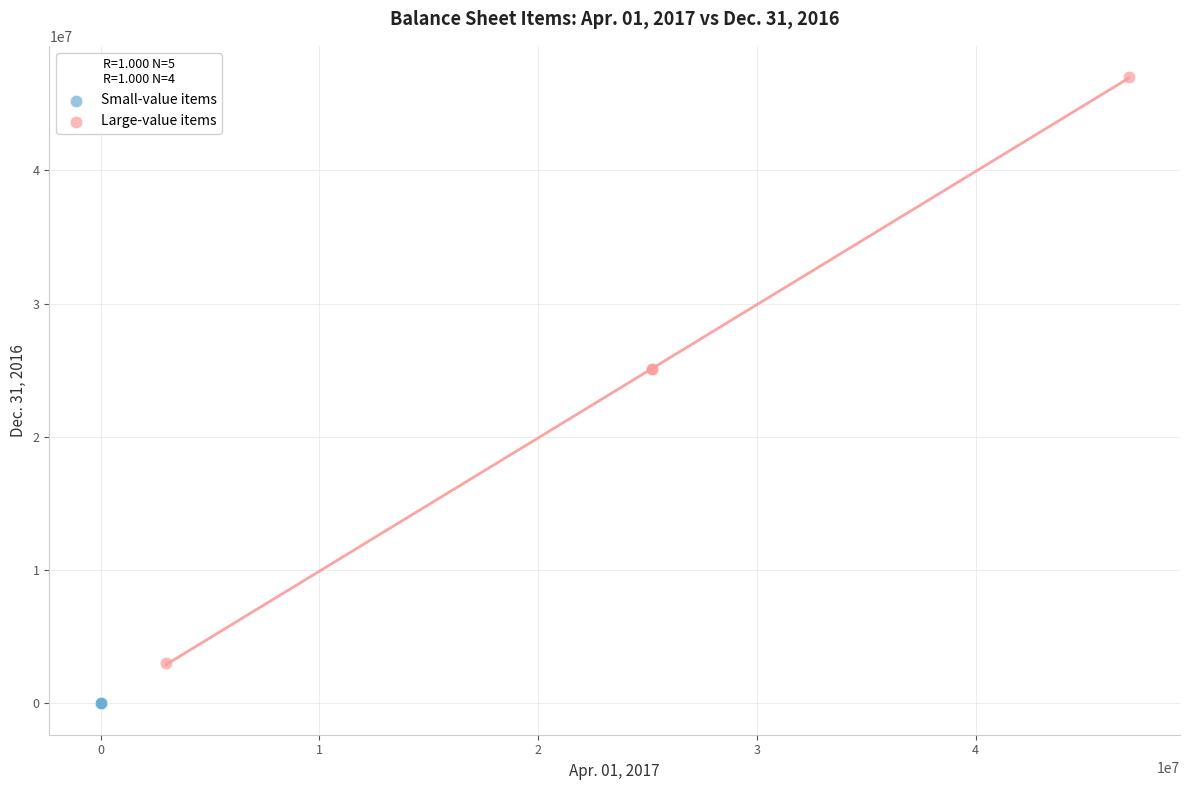

Which series reaches the minimum Y coordinate?

Small-value items